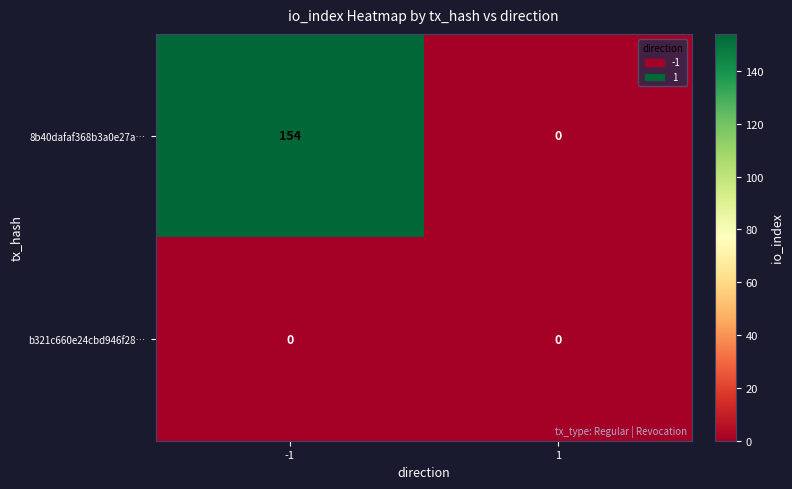

What is the greatest value displayed?

154